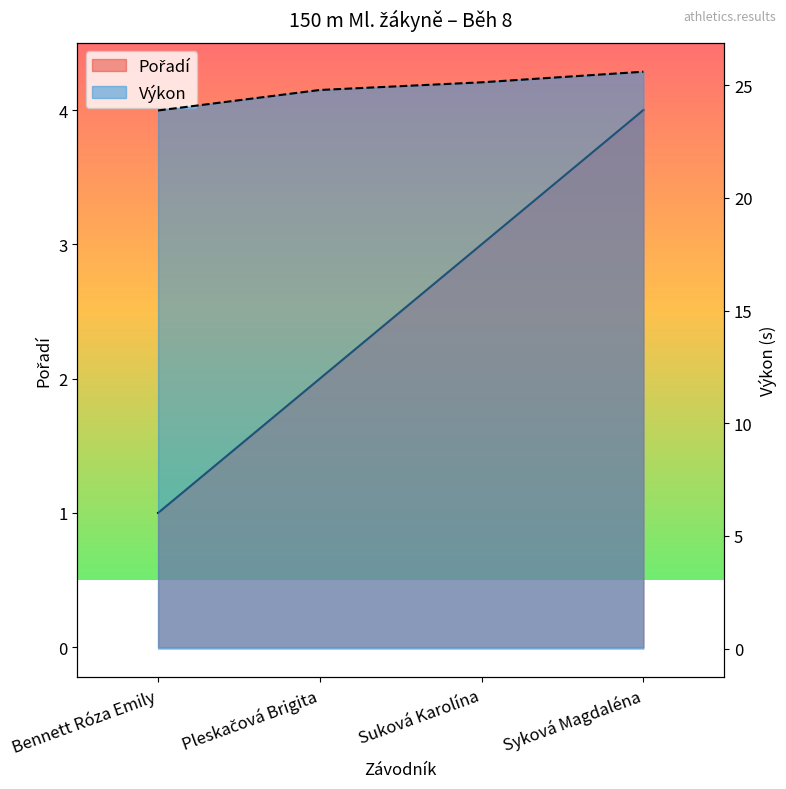

List the series in order of their overall mean, lowest first.

Pořadí, Výkon